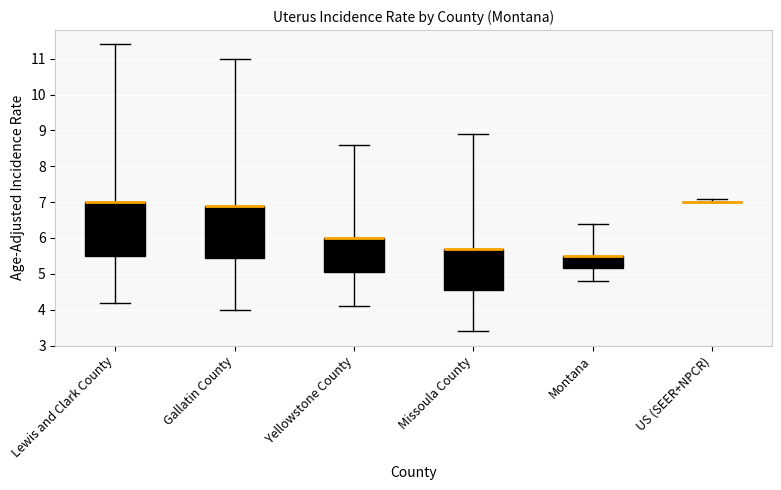

Where does the lower whisker of the box for Montana end on the y-axis? The values are not printed on the chart, so give them approximately, as read against the axis.

4.8